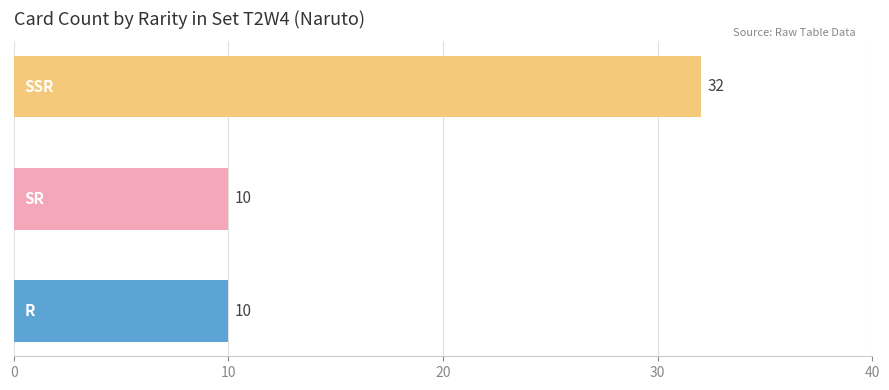

What is the smallest value displayed?

10